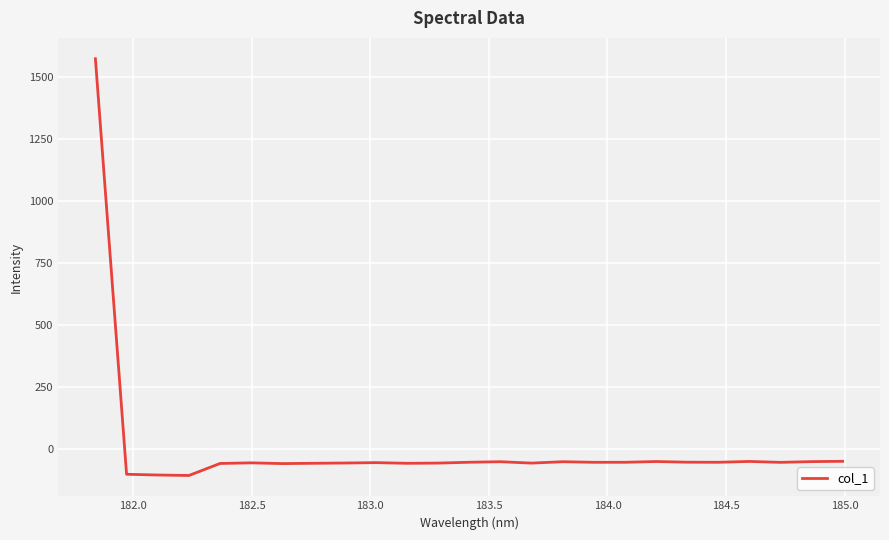

What is the smallest value displayed?

-107.6